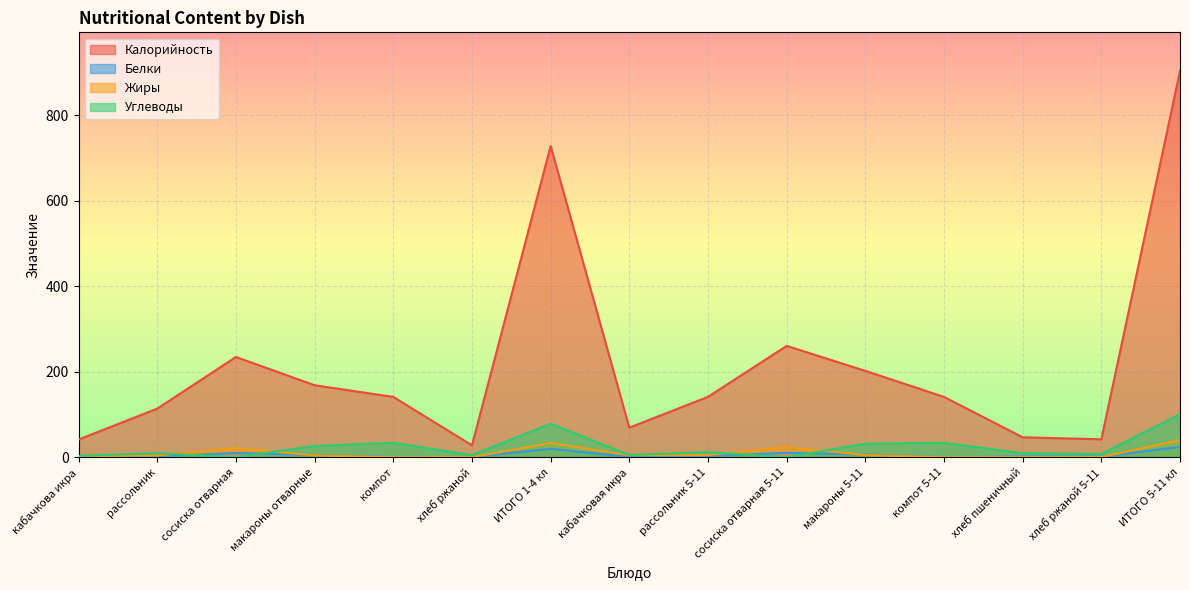

How many lines are shown in the chart?

4